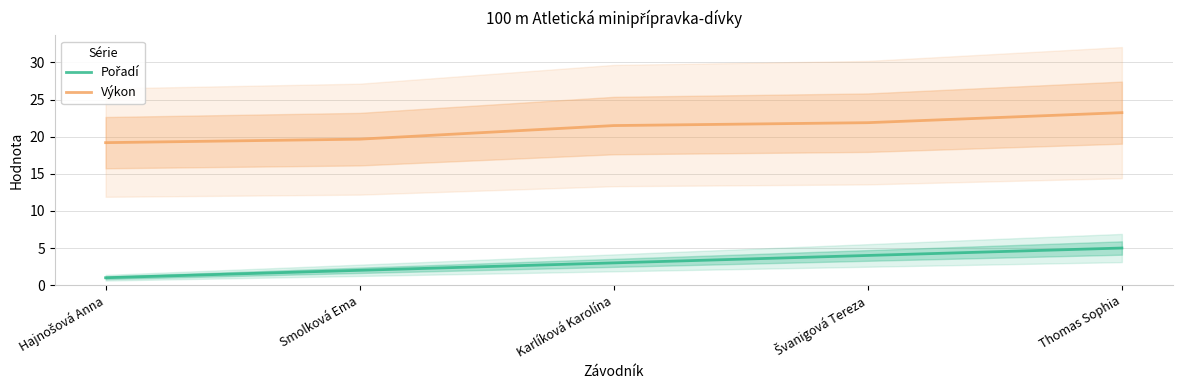

Reading left to right, list all the values displayed in this chart.

Pořadí: 1.0	2.0	3.0	4.0	5.0
Výkon: 19.2	19.7	21.5	21.9	23.2